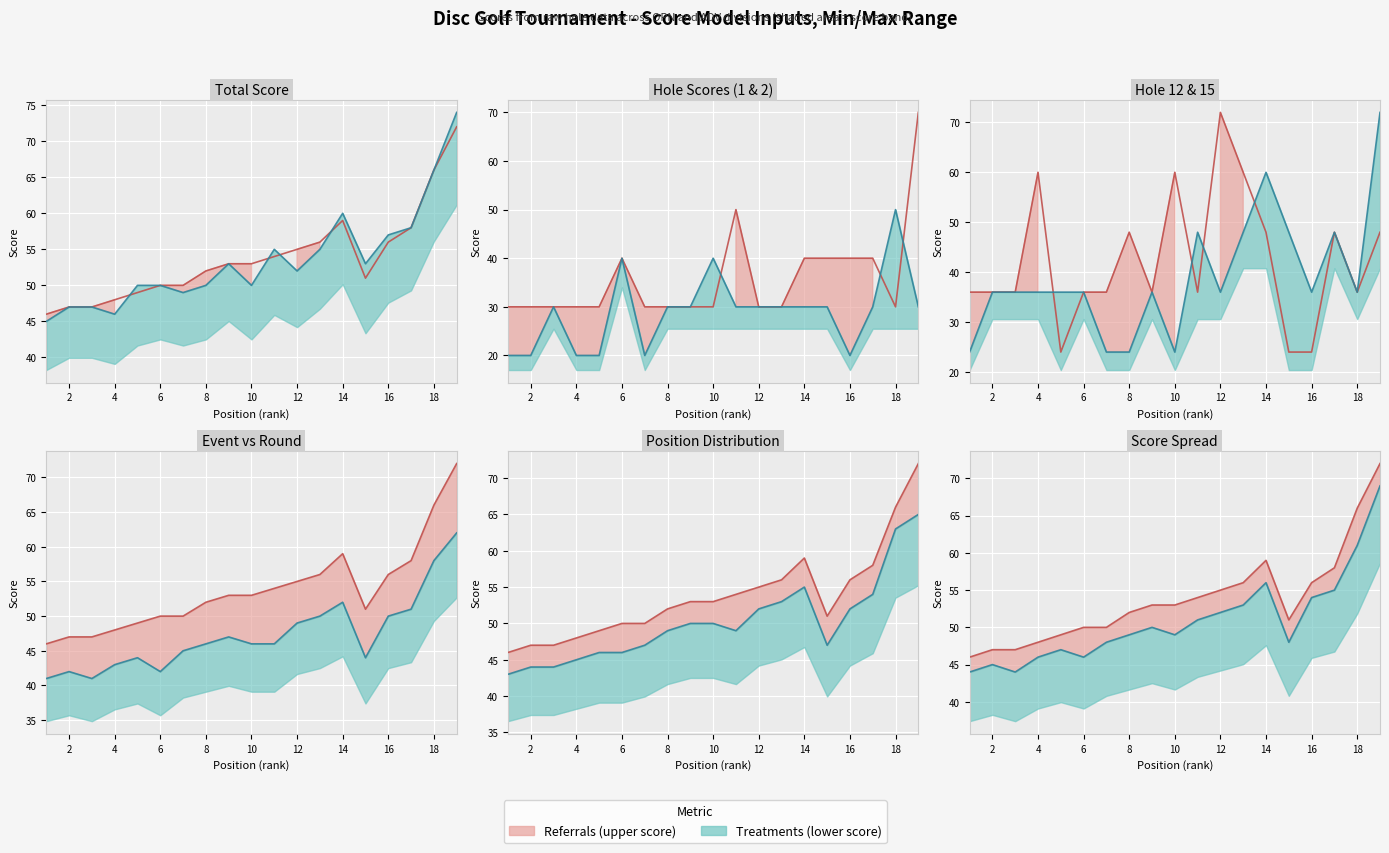

How many data points in hole_15 are less than 36?

3